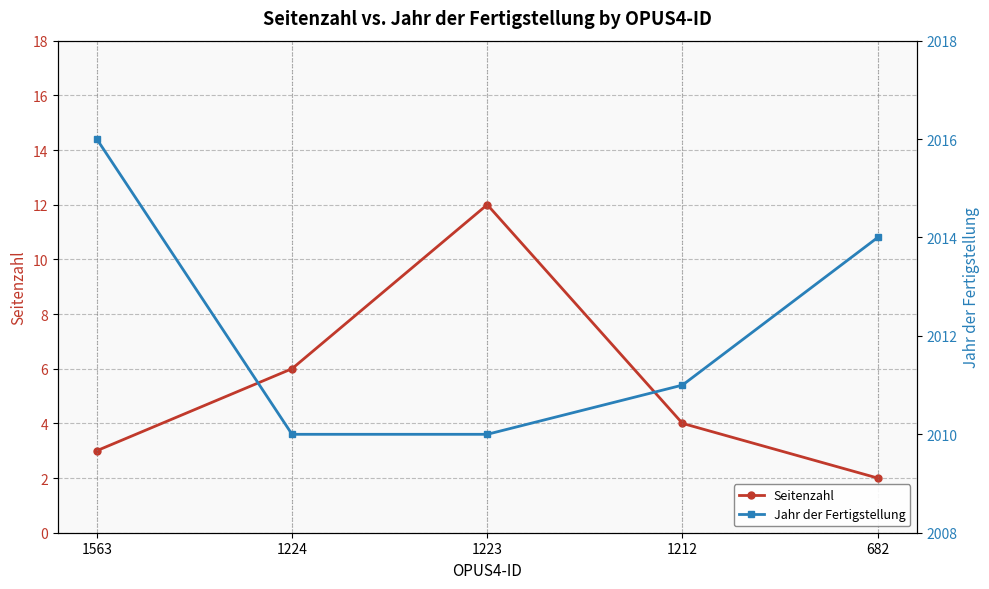

How many Jahr der Fertigstellung values are between 2010 and 2014?

4